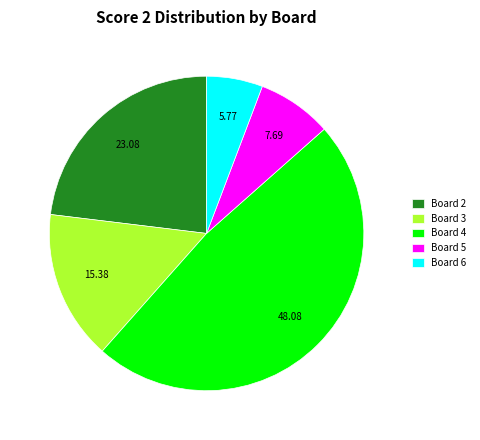

What is the ratio of the value at Board 4 to the value at Board 2?

2.1